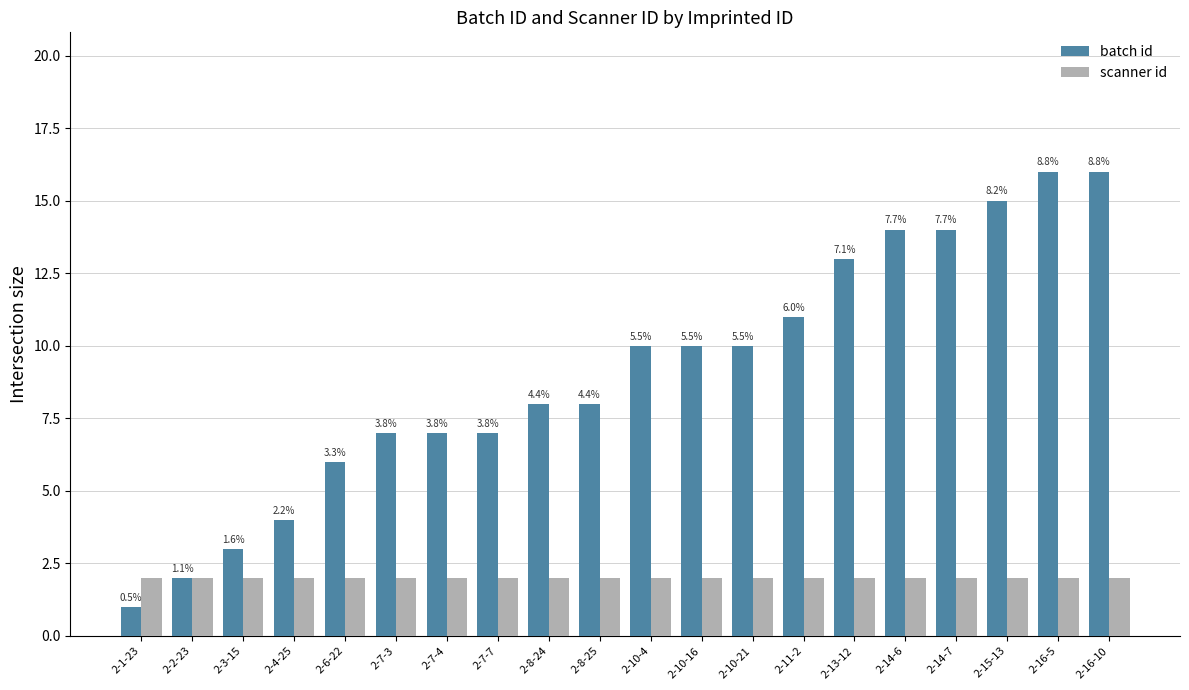

What value does the scanner id series have at 2-11-2?

2